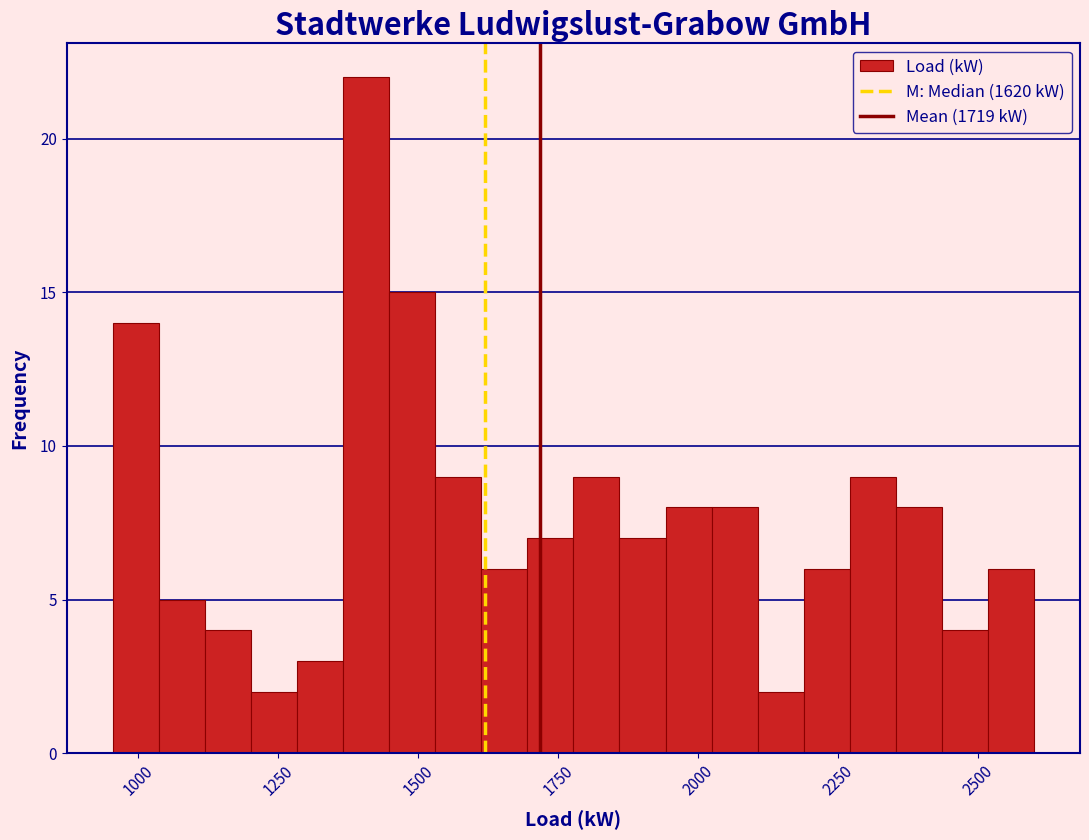

Around what value on the x-axis is the tallest bar? Give the approximate position of its centre, as read against the axis.

1400